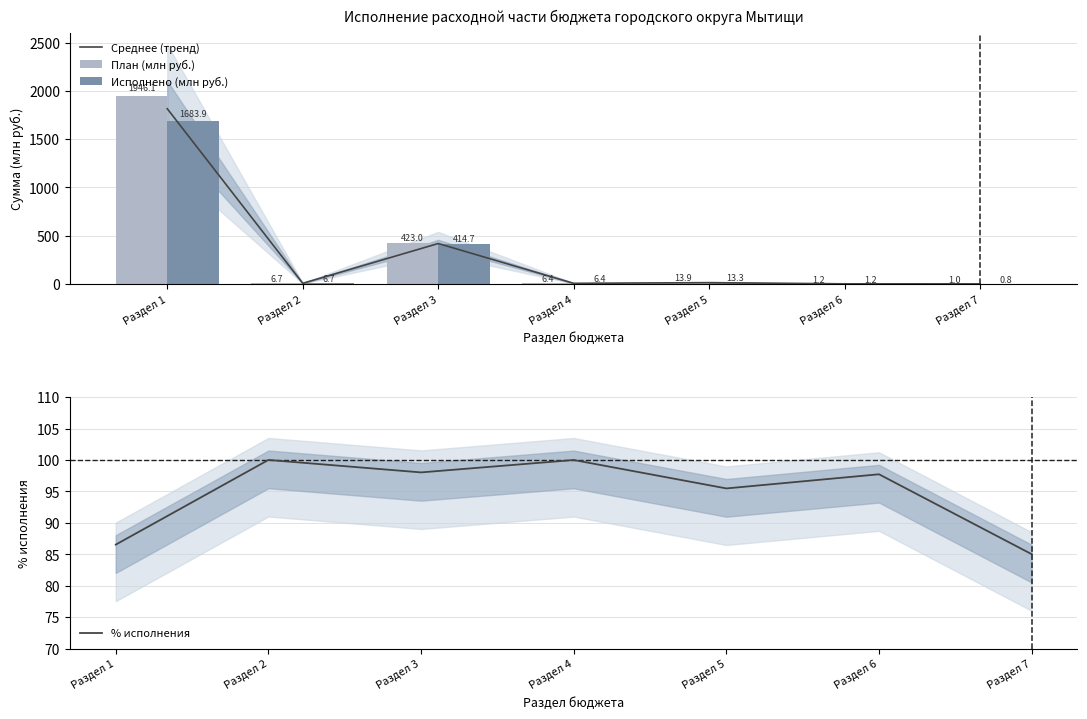

What are all the series names shown in the legend?

Среднее (тренд), План (млн руб.), Исполнено (млн руб.), % исполнения